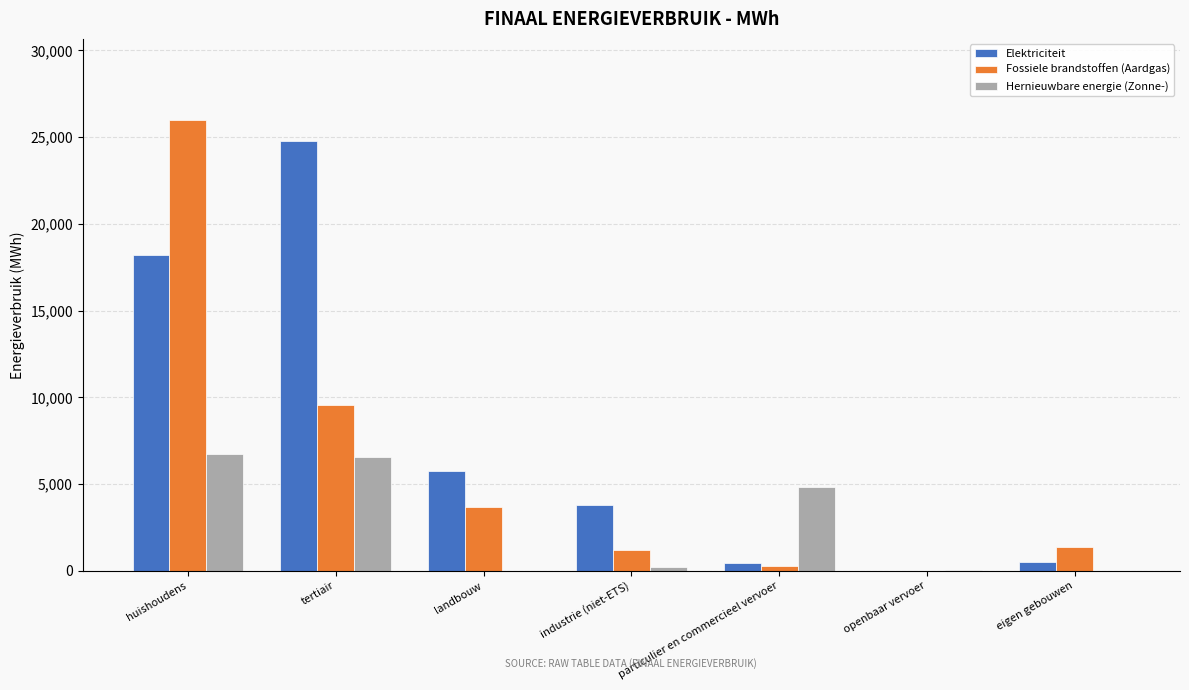

Between huishoudens and eigen gebouwen, which series saw the biggest shift?

Fossiele brandstoffen (Aardgas)